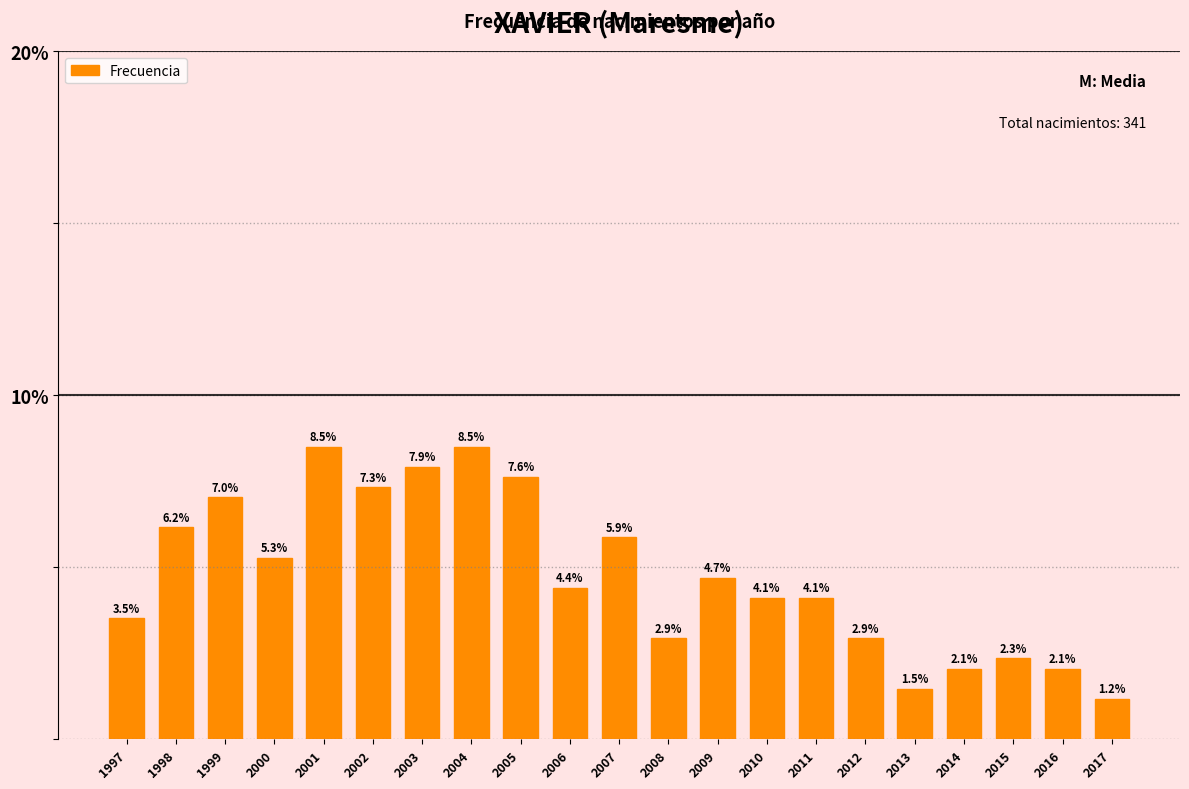

Reading left to right, what are all the values shown in this chart?

3.5	6.2	7.0	5.3	8.5	7.3	7.9	8.5	7.6	4.4	5.9	2.9	4.7	4.1	4.1	2.9	1.5	2.1	2.3	2.1	1.2